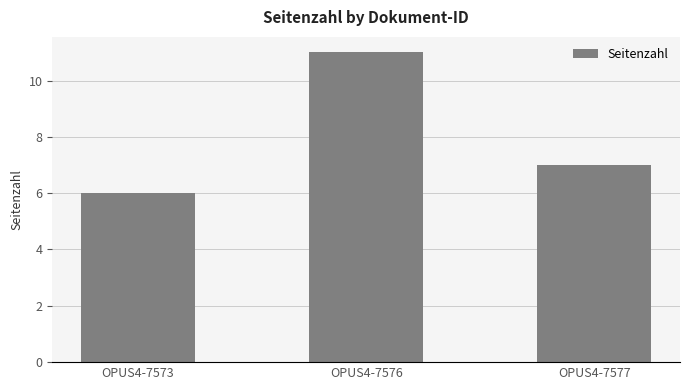

Which label corresponds to the smallest value in the chart?

OPUS4-7573